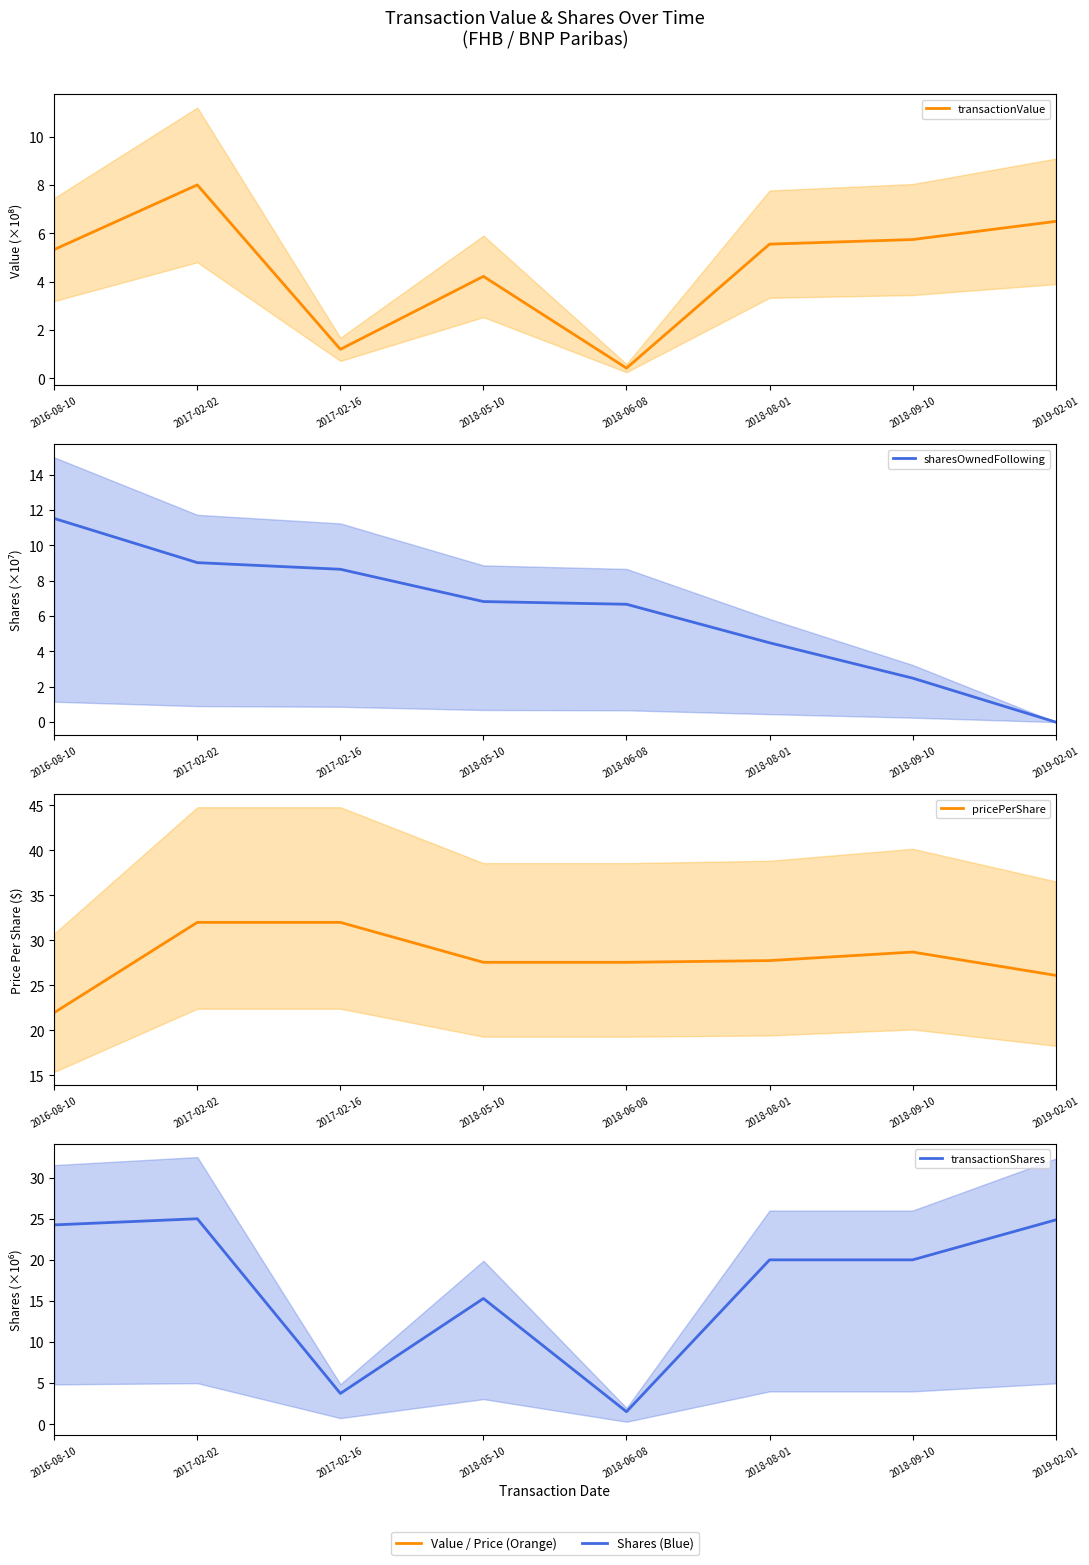

What is the maximum value shown in the chart?

32.0